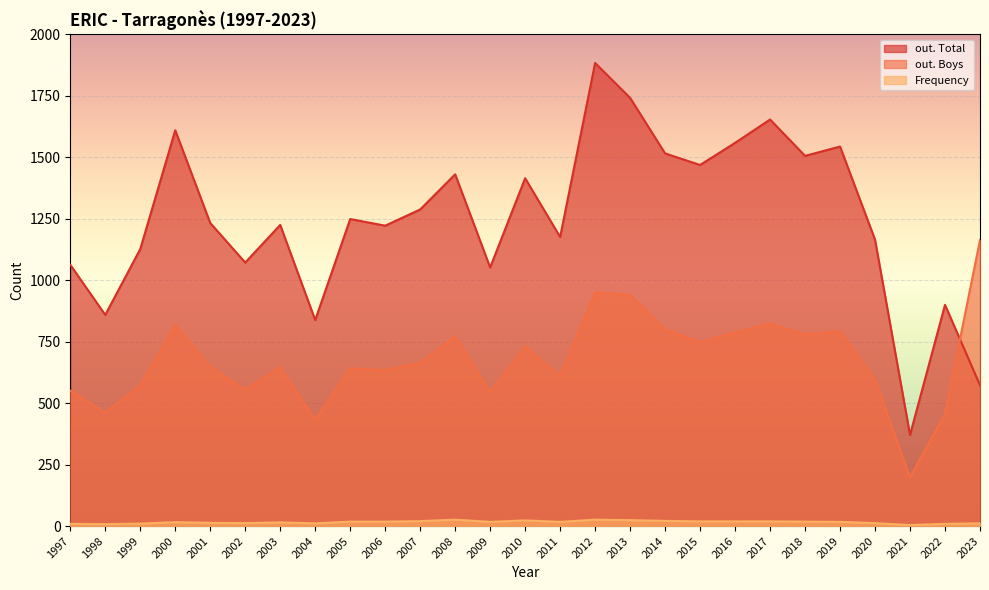

Is it true that out. Total equals 1691 at 2002?

False